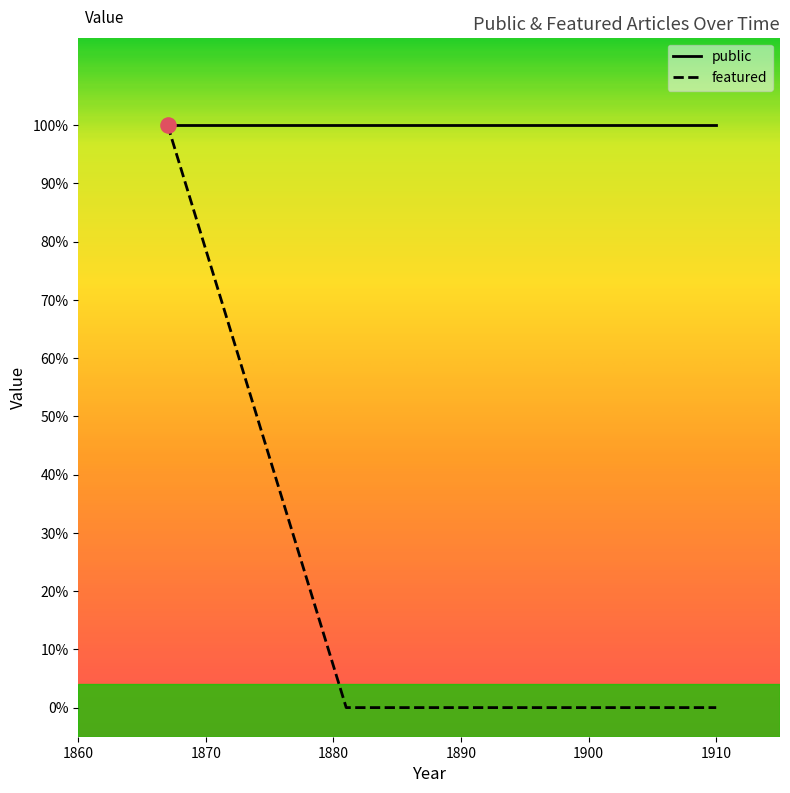

At how many categories does at least one series exceed 0?

10